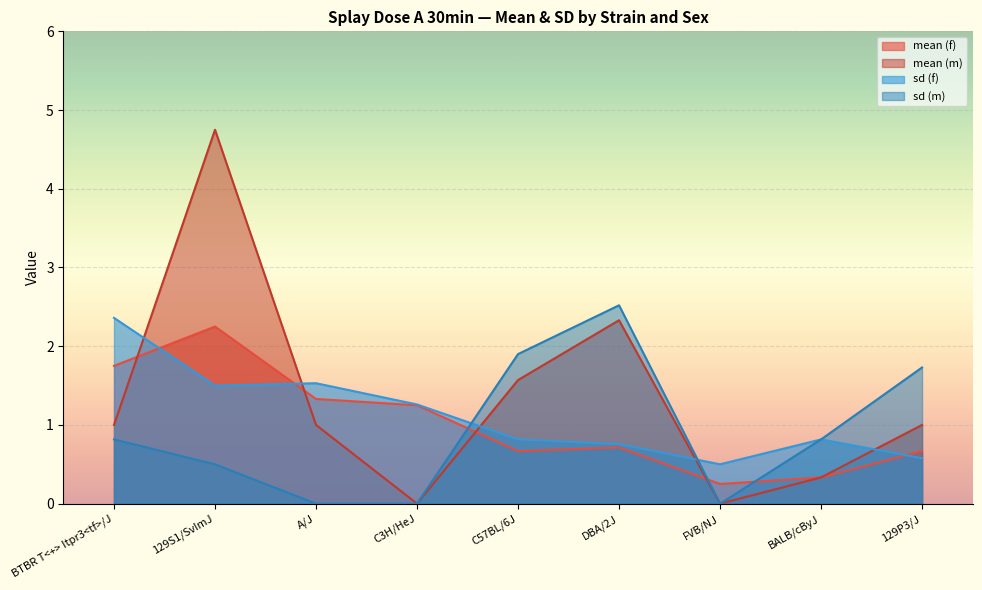

At how many categories does at least one series exceed 0?

9